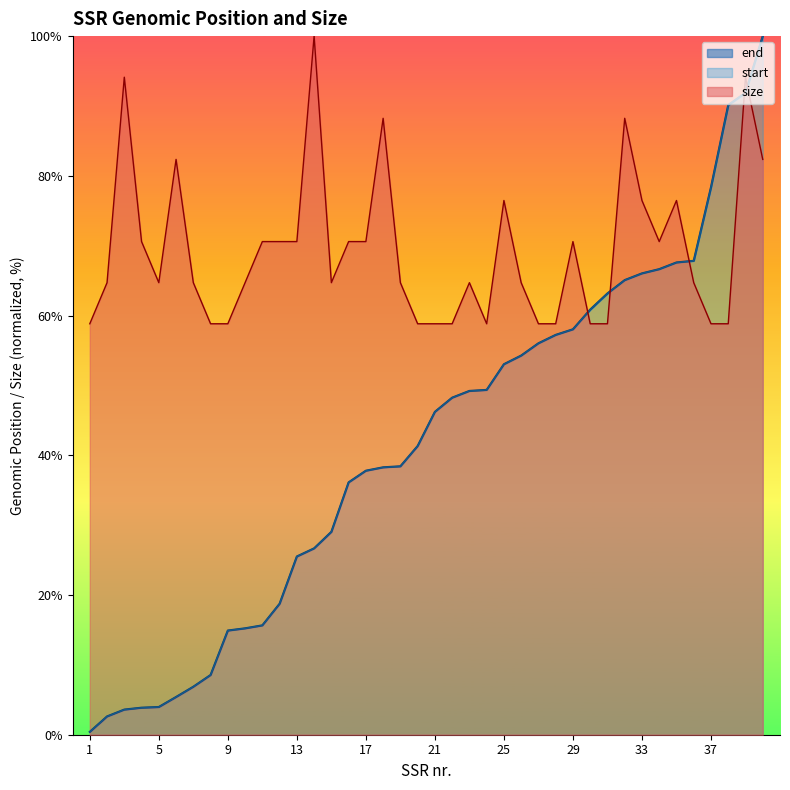

Where does the size series first go above 64?

2